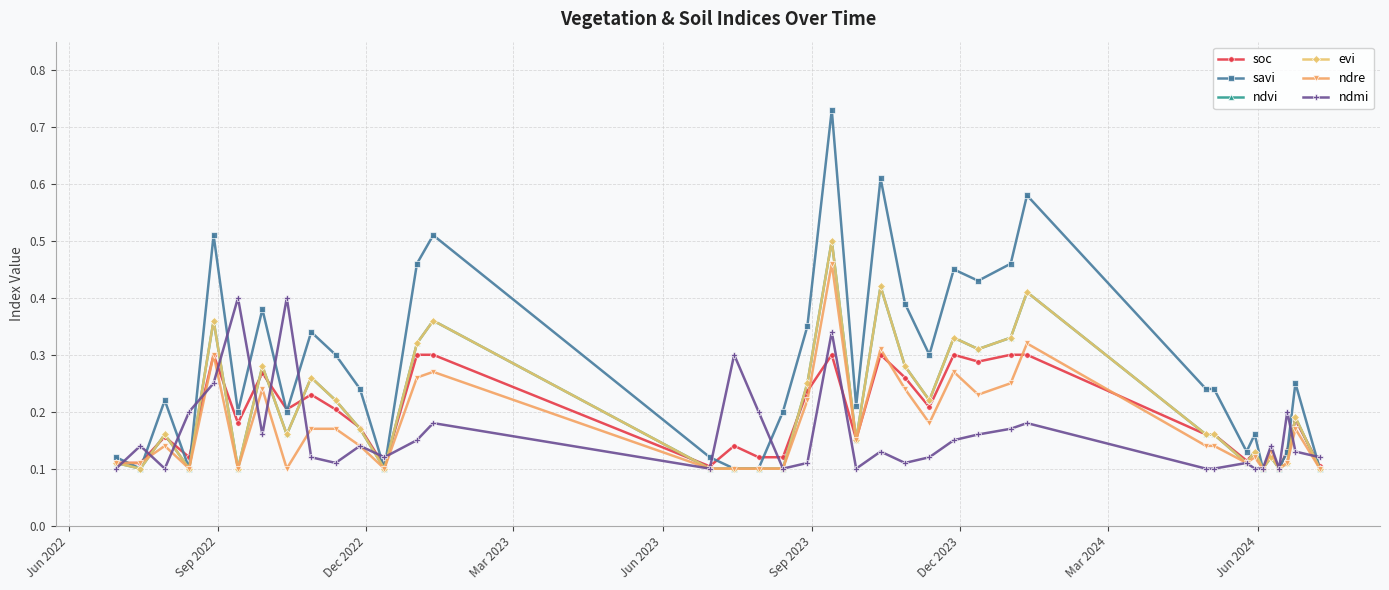

True or false: ndmi and soc cross at least once.

True